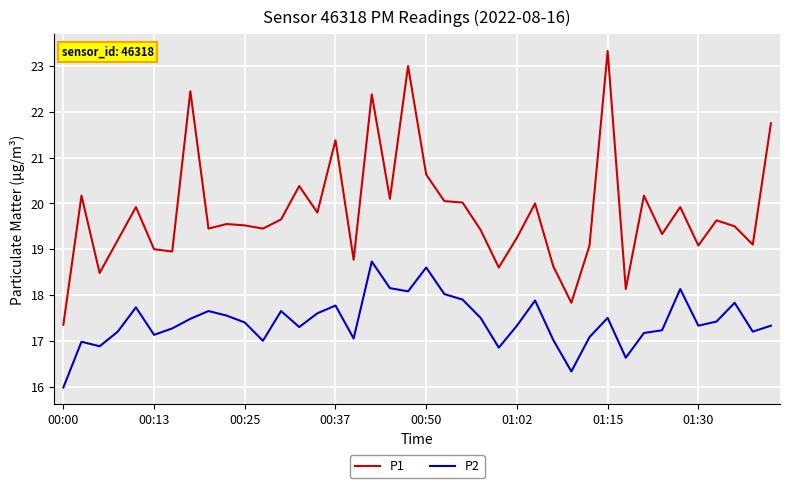

Which series has the widest spread of values?

P1